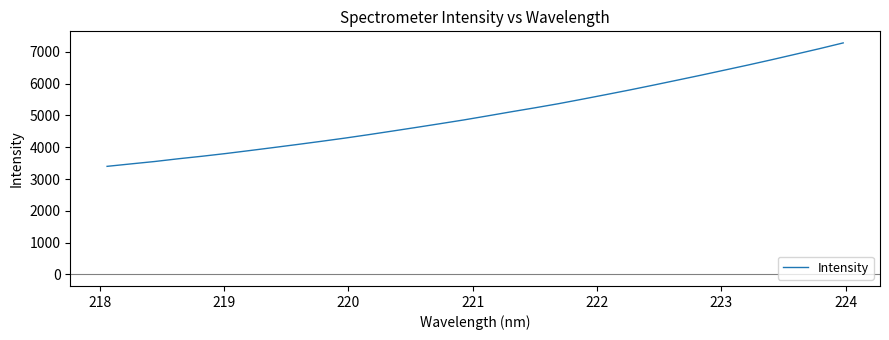

What is the smallest value displayed?

3398.3